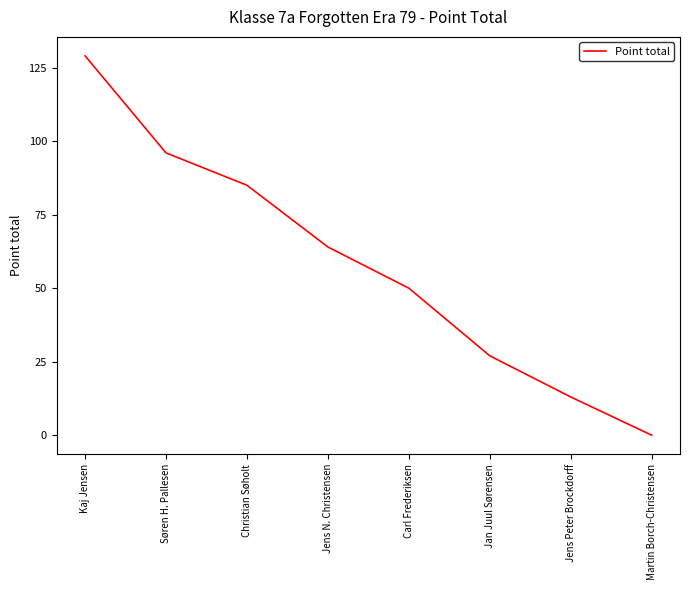

What position from the right is Jan Juul Sørensen?

3